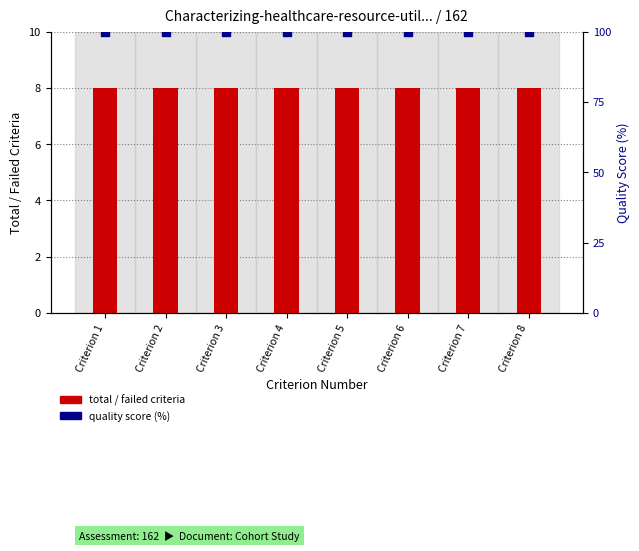

Which series has the largest total across all categories?

quality score (%)